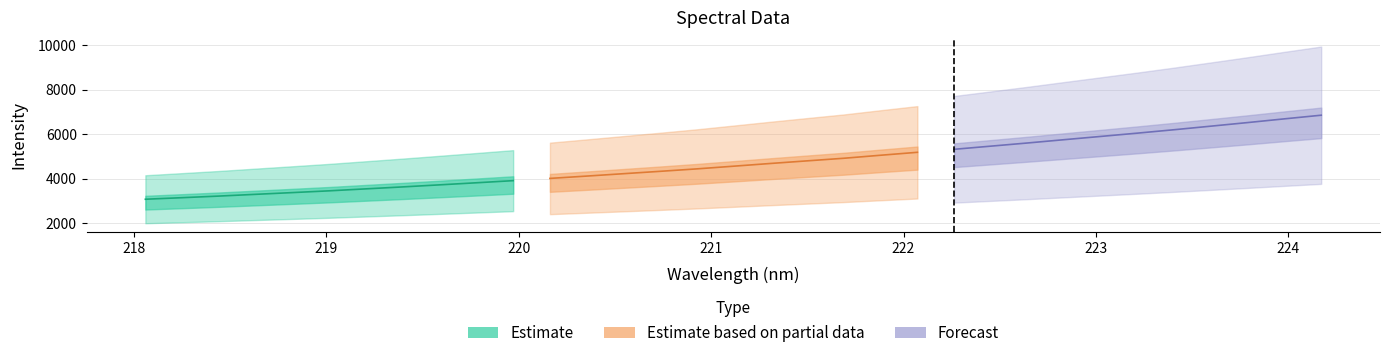

Approximately how many times larger is the value at 218.8244 compared to 223.0264?

0.6